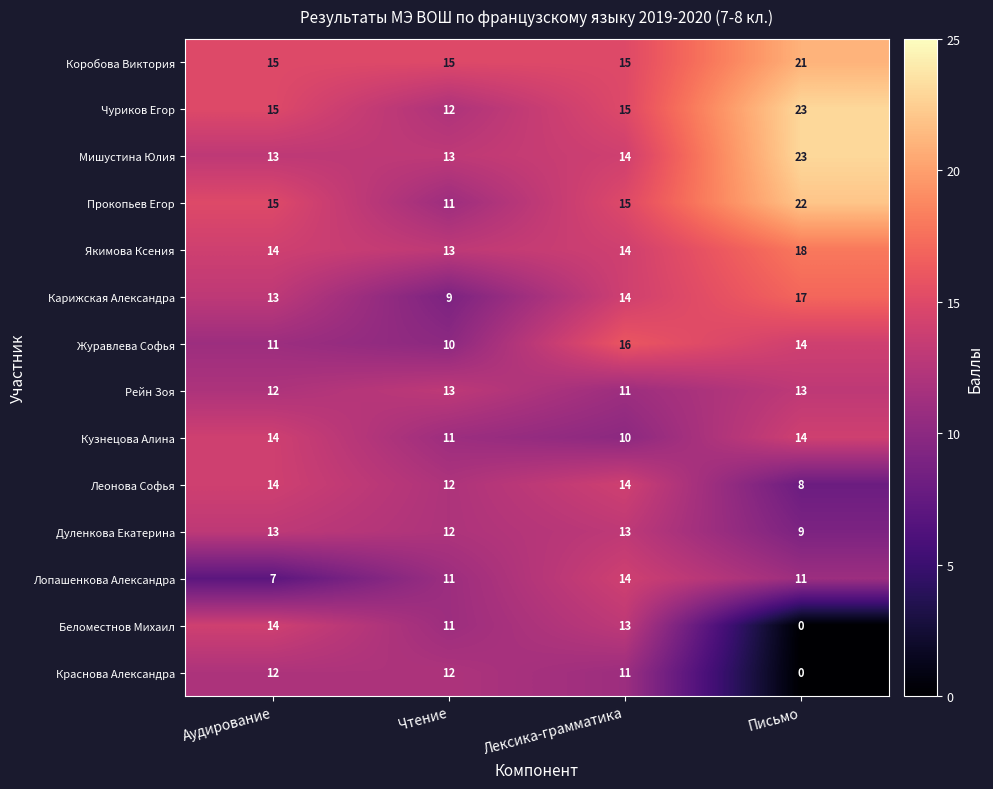

Is it true that Лопашенкова Александра equals 11 at Чтение?

True